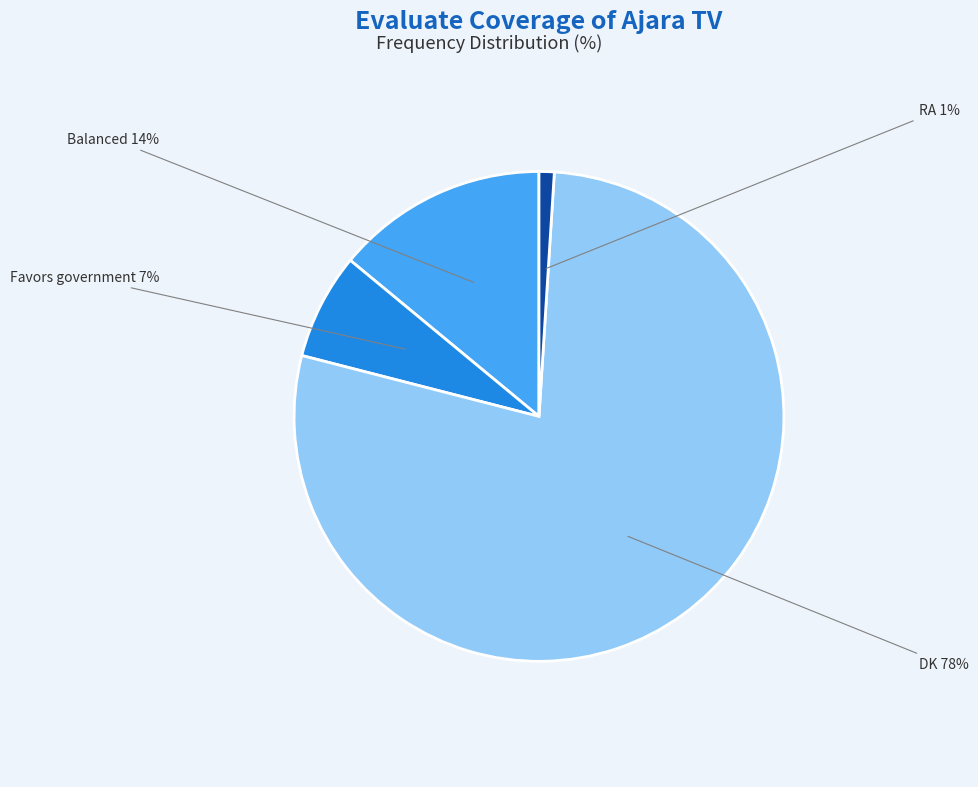

To the nearest percent, what is the average slice percentage?

25%